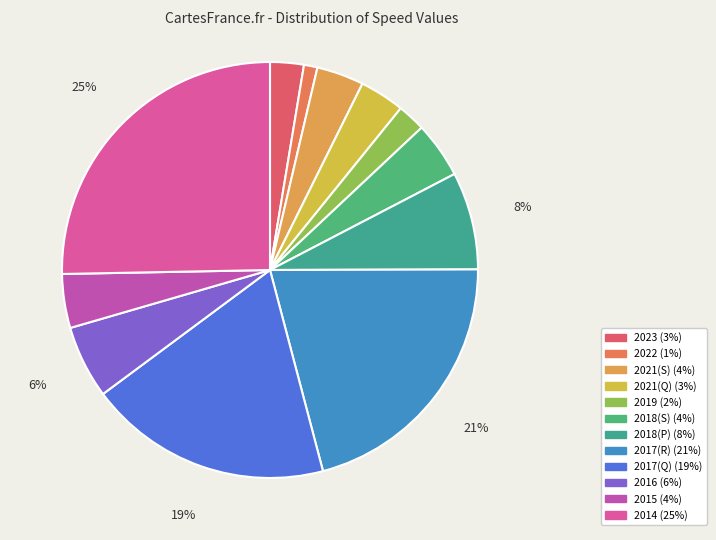

Count the number of slices in the pie.

12